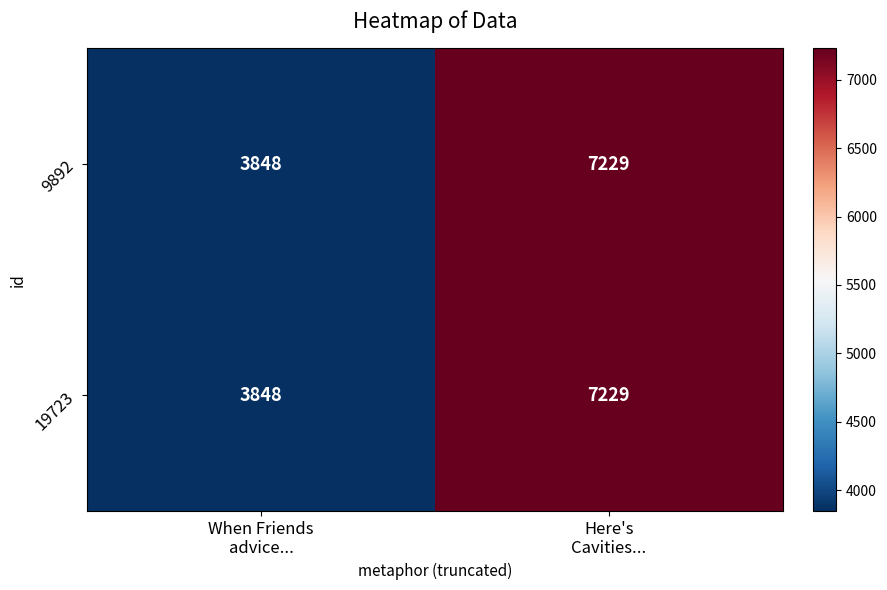

Reading left to right, list all the values displayed in this chart.

9892: 3848	7229
19723: 3848	7229